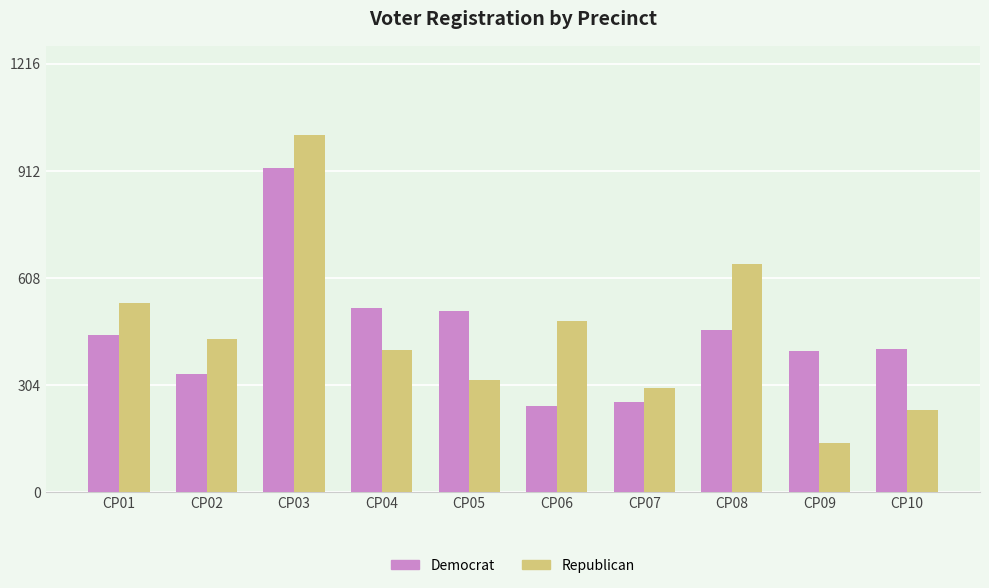

How many bars are there in each group?

2